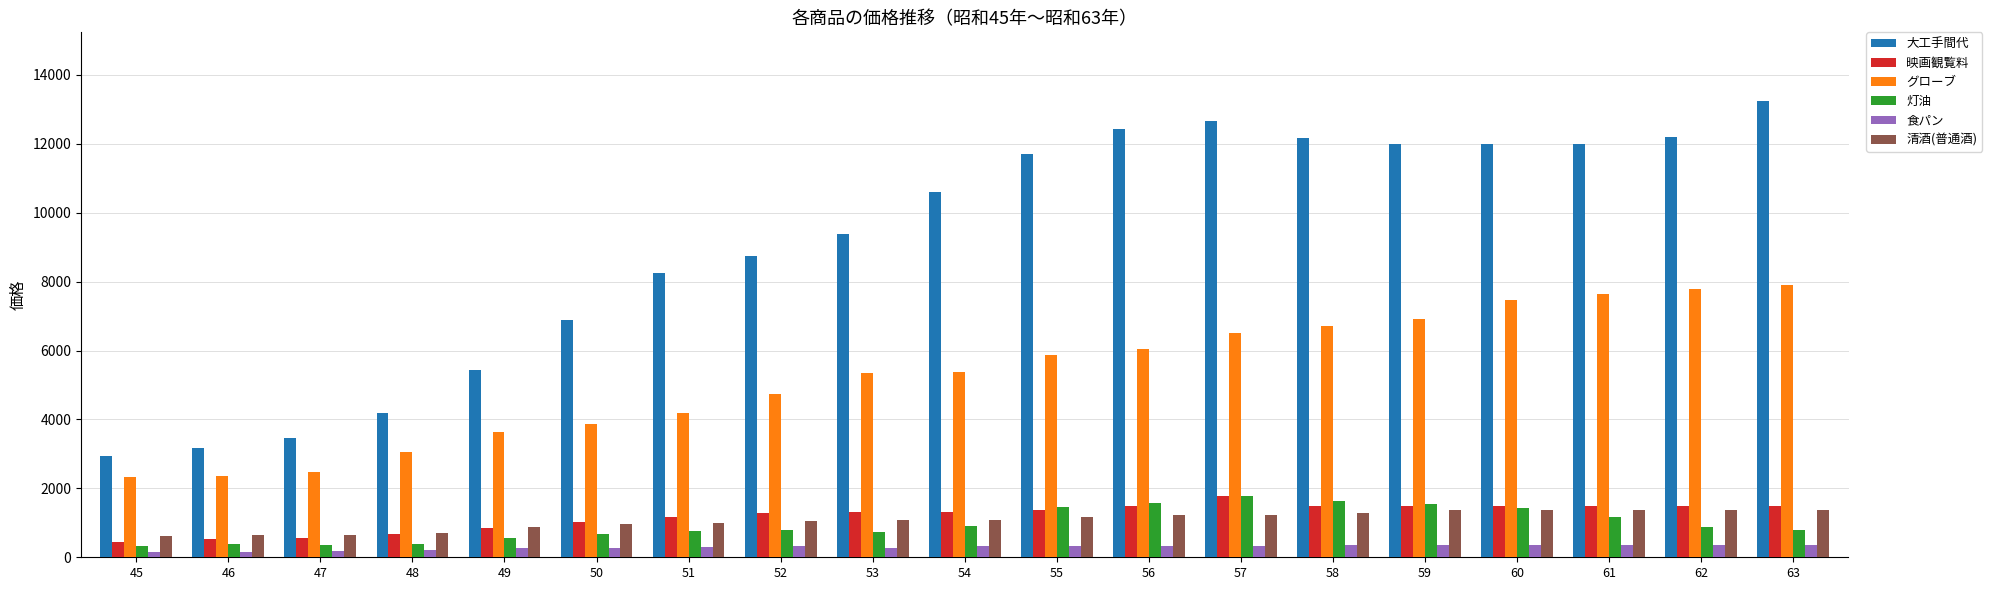

At how many categories does at least one series exceed 7142?

13